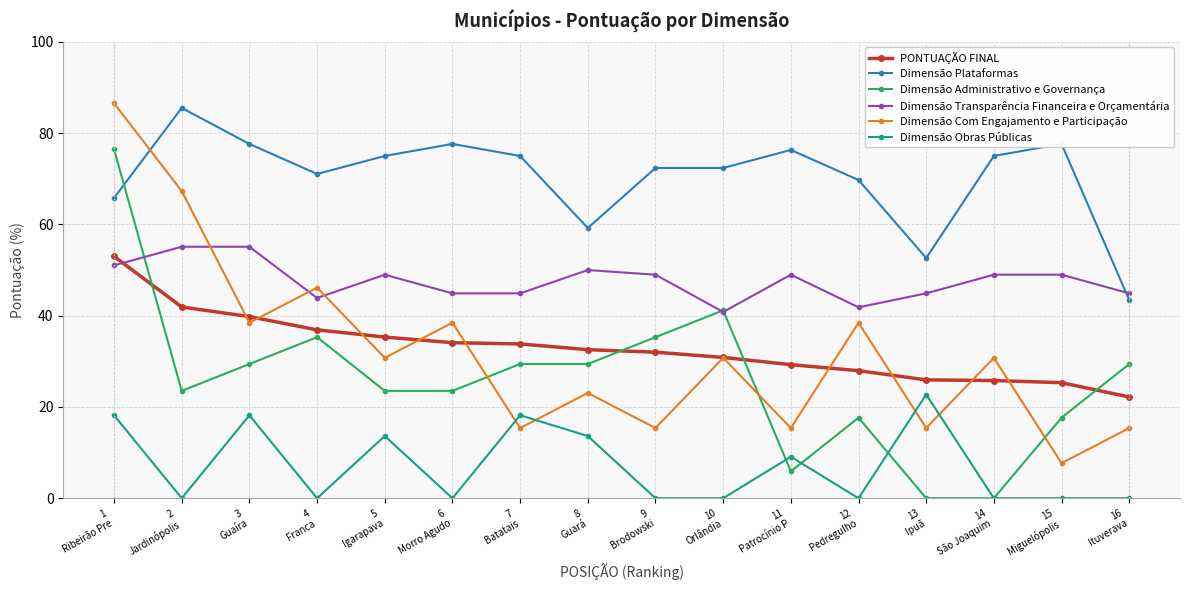

The PONTUAÇÃO FINAL series shows 32.6 at 8
Guará. True or false?

True